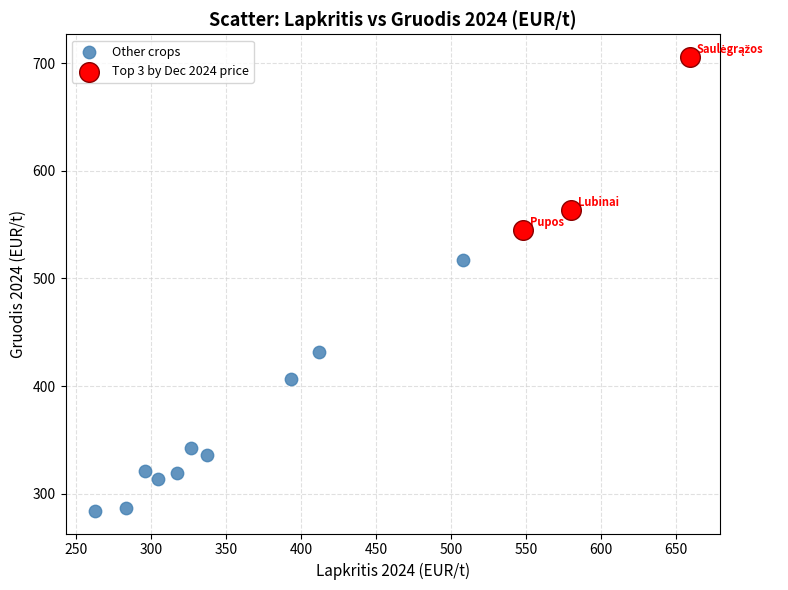

Which series has the largest Y range (max minus min)?

Other crops